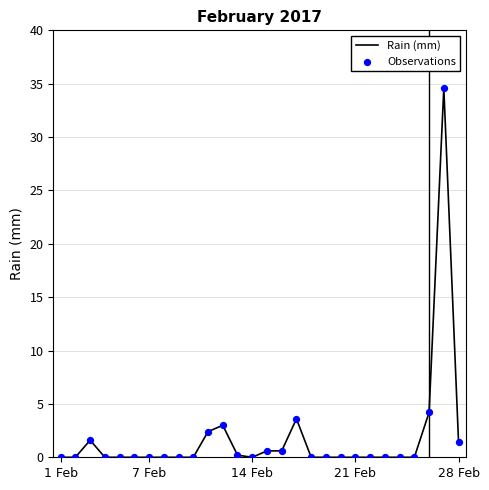

What is the difference between the maximum and minimum values?

34.6